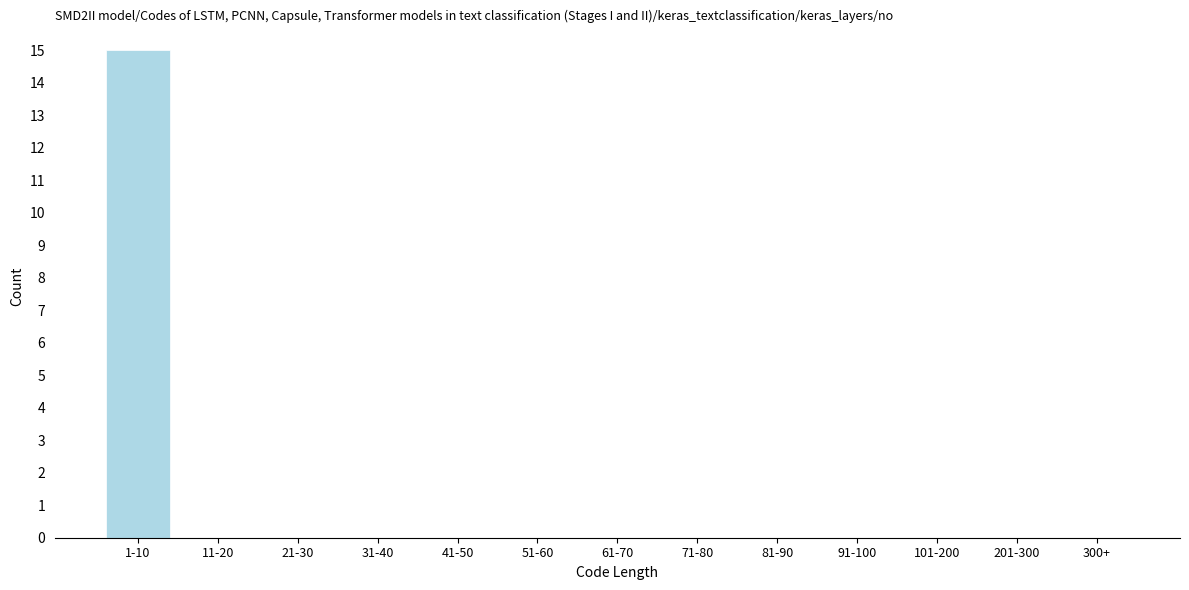

Reading left to right, list all the values displayed in this chart.

1-10=15	11-20=0	21-30=0	31-40=0	41-50=0	51-60=0	61-70=0	71-80=0	81-90=0	91-100=0	101-200=0	201-300=0	300+=0